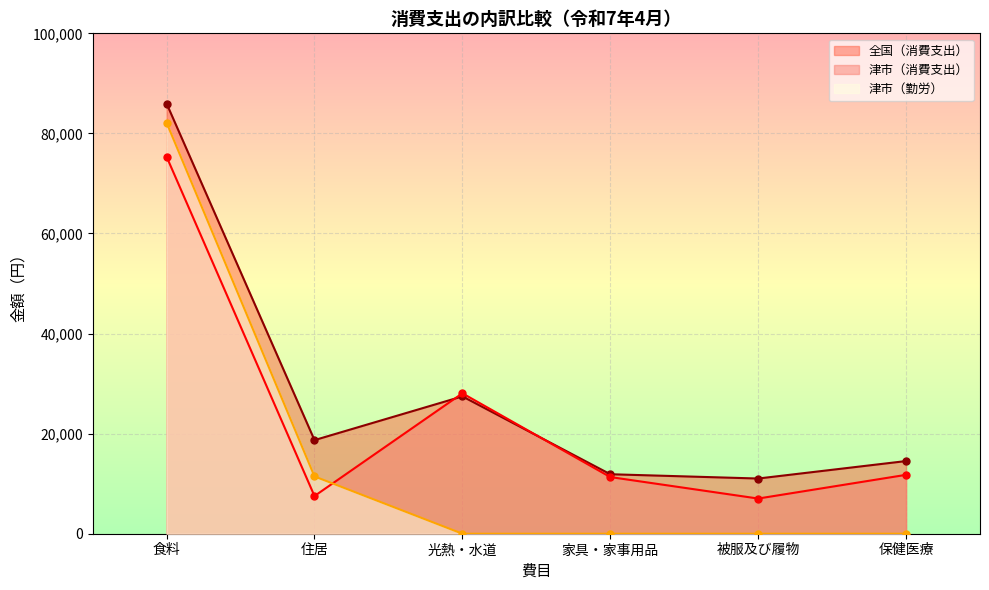

At how many categories does at least one series exceed 31192?

1